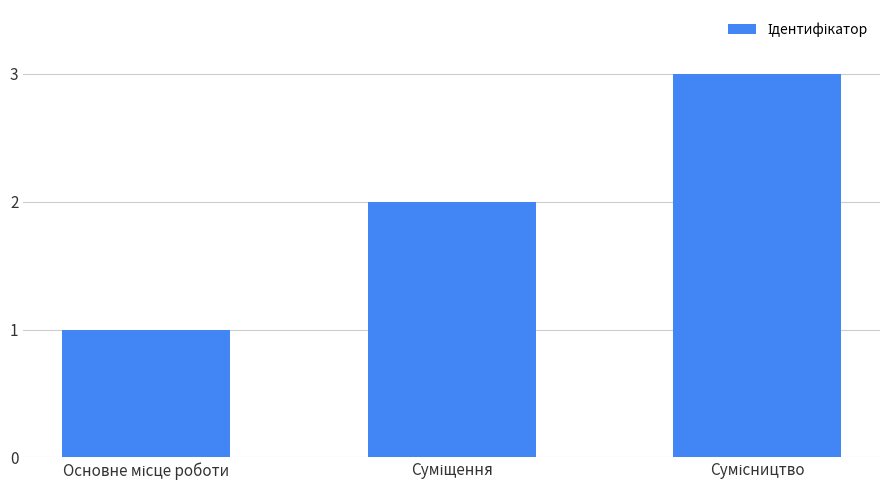

What is the greatest value displayed?

3